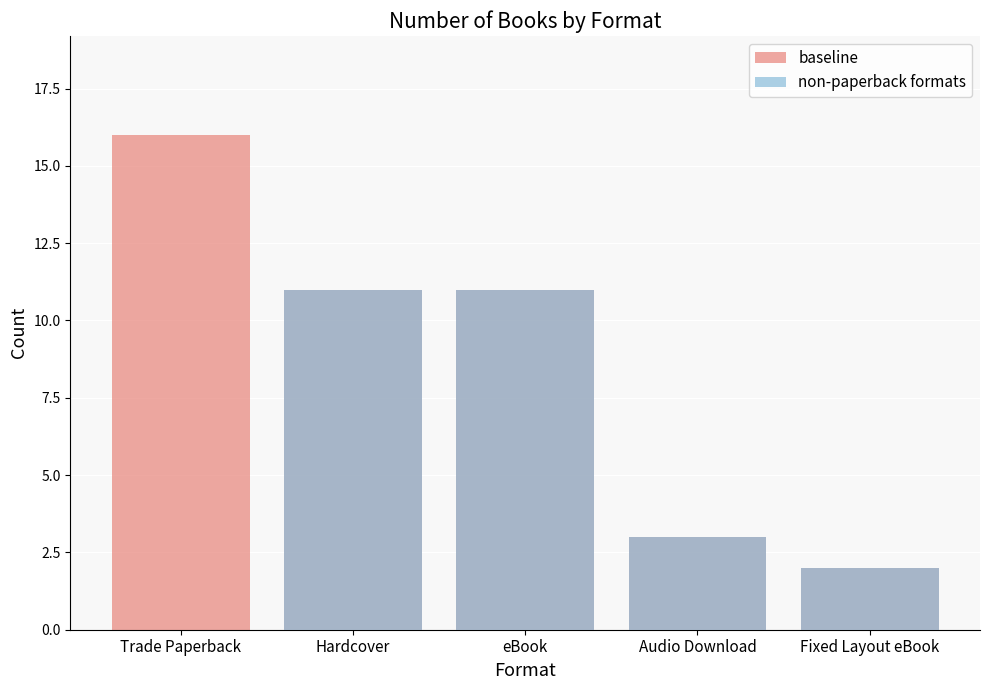

What are all the series names shown in the legend?

baseline, non-paperback formats